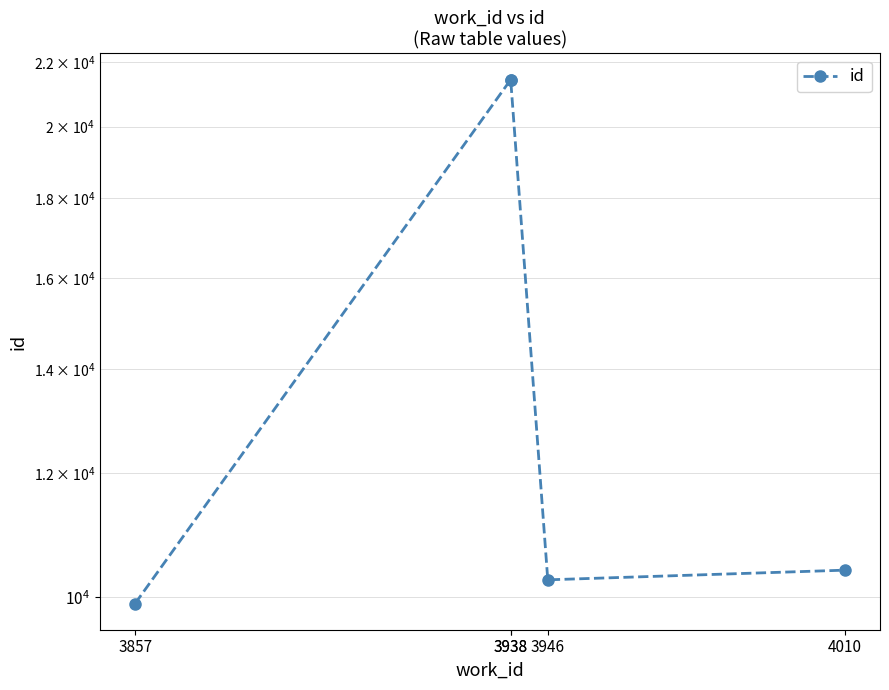

What is the value of the 1st point from the left?

9907